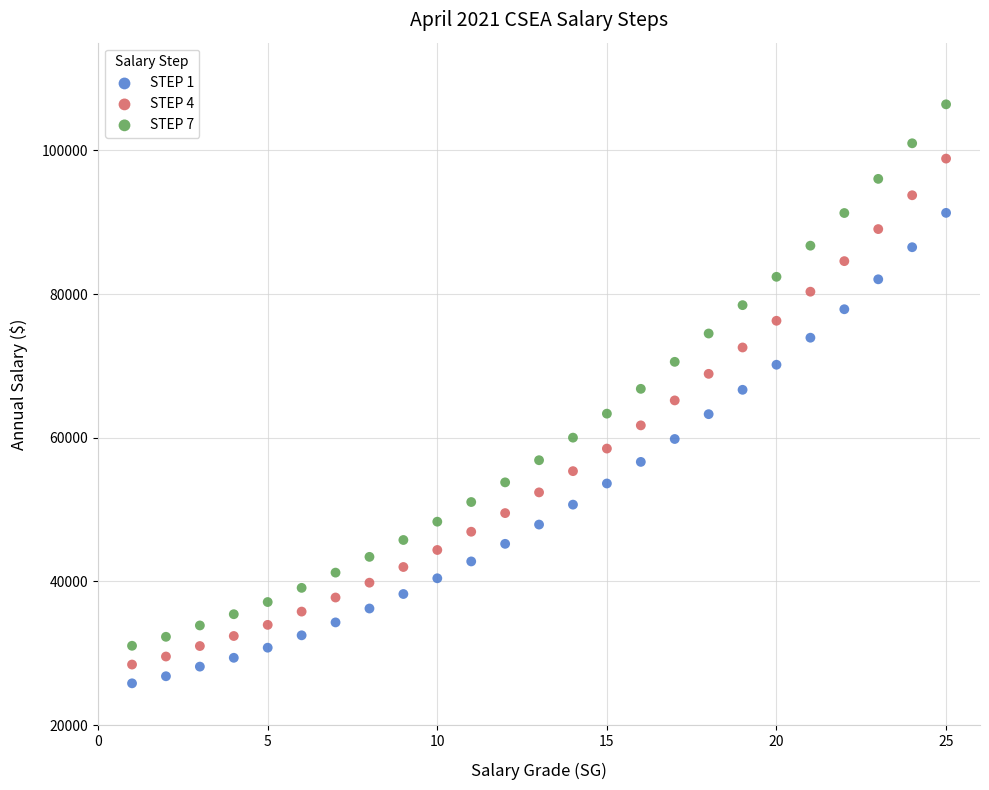

Which series has the widest spread of Y values?

STEP 7